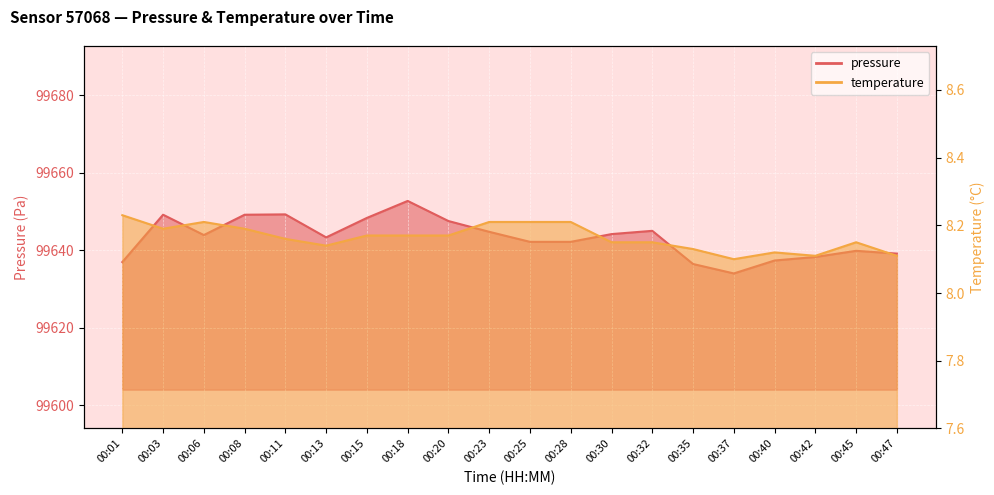

What is the total value across all series at 00:20?

99655.7